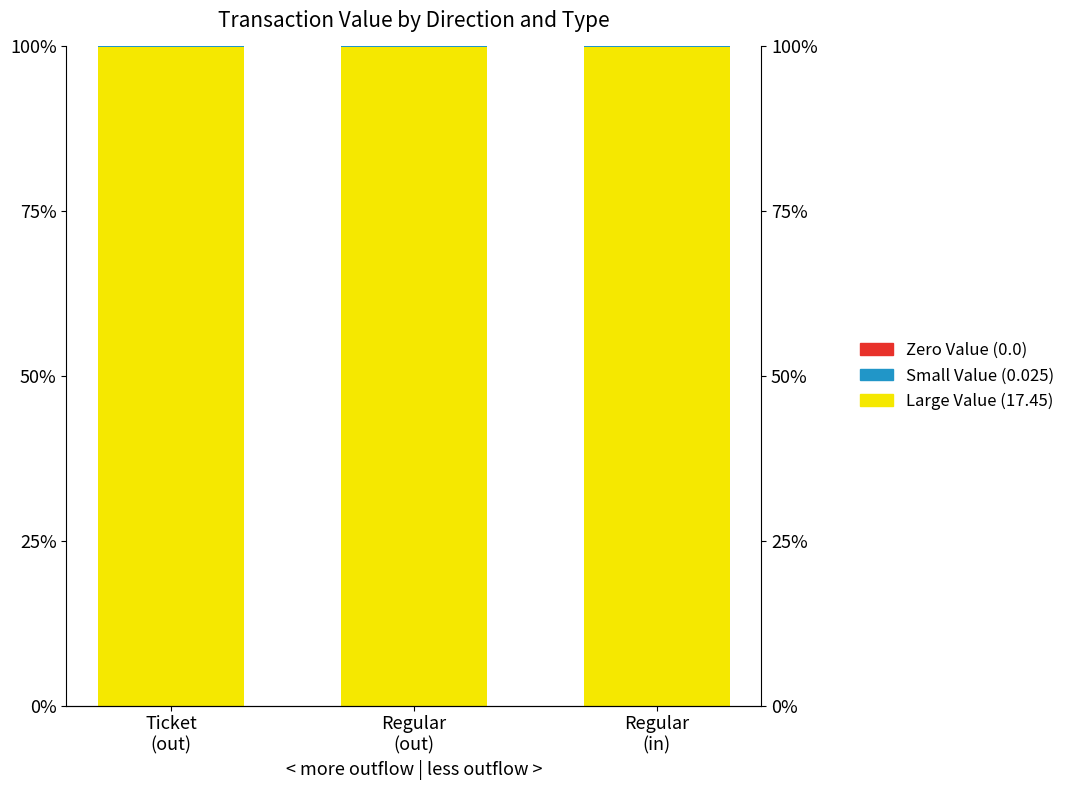

At which category is the sum across all series the highest?

Regular
(out)